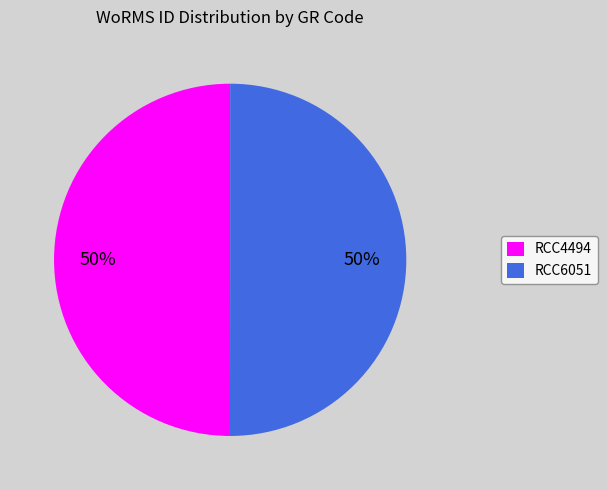

How many segments does this pie chart have?

2